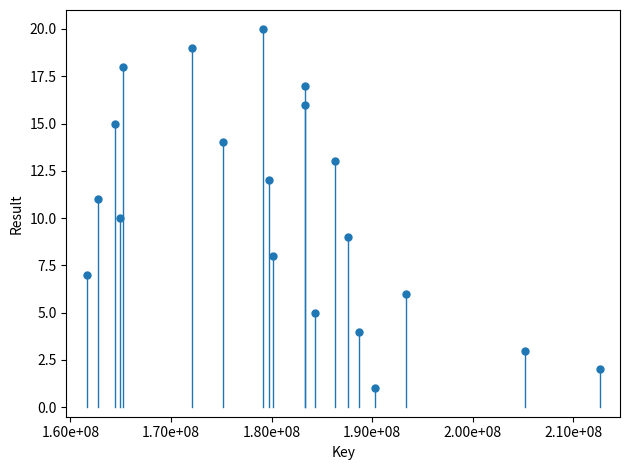

What is the range of Y values (max minus min)?

19